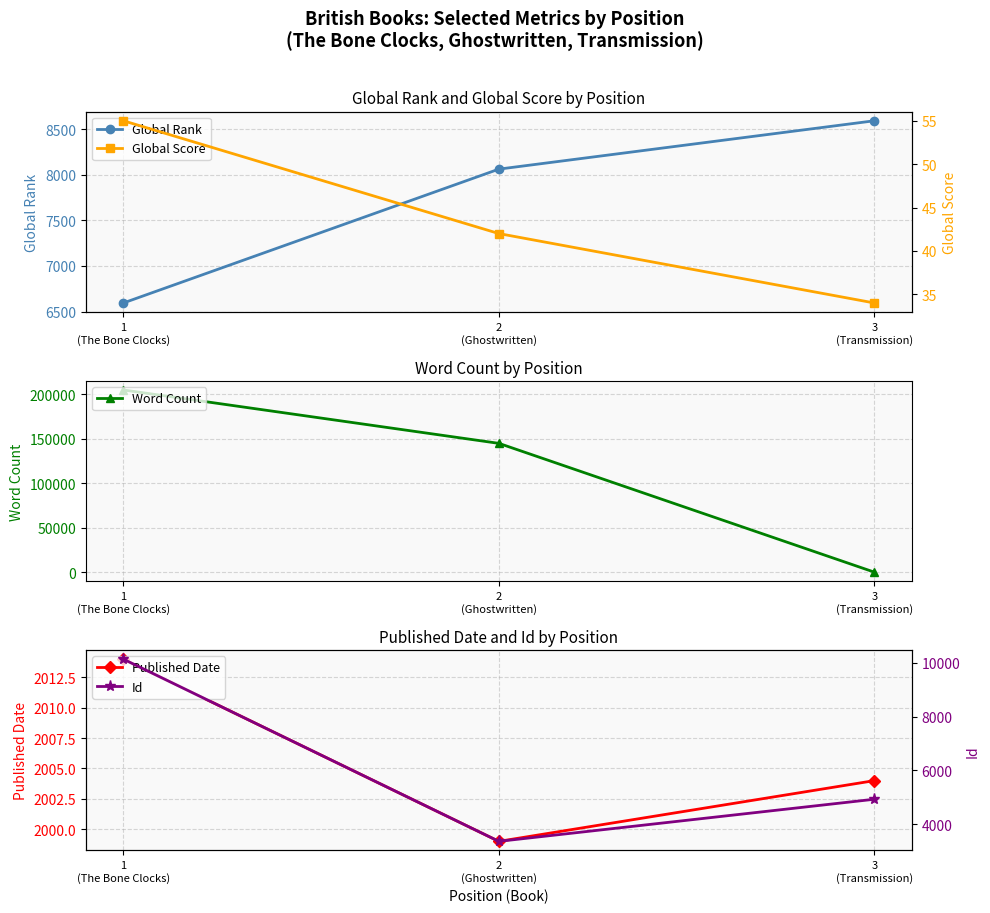

What is the smallest value displayed?

34